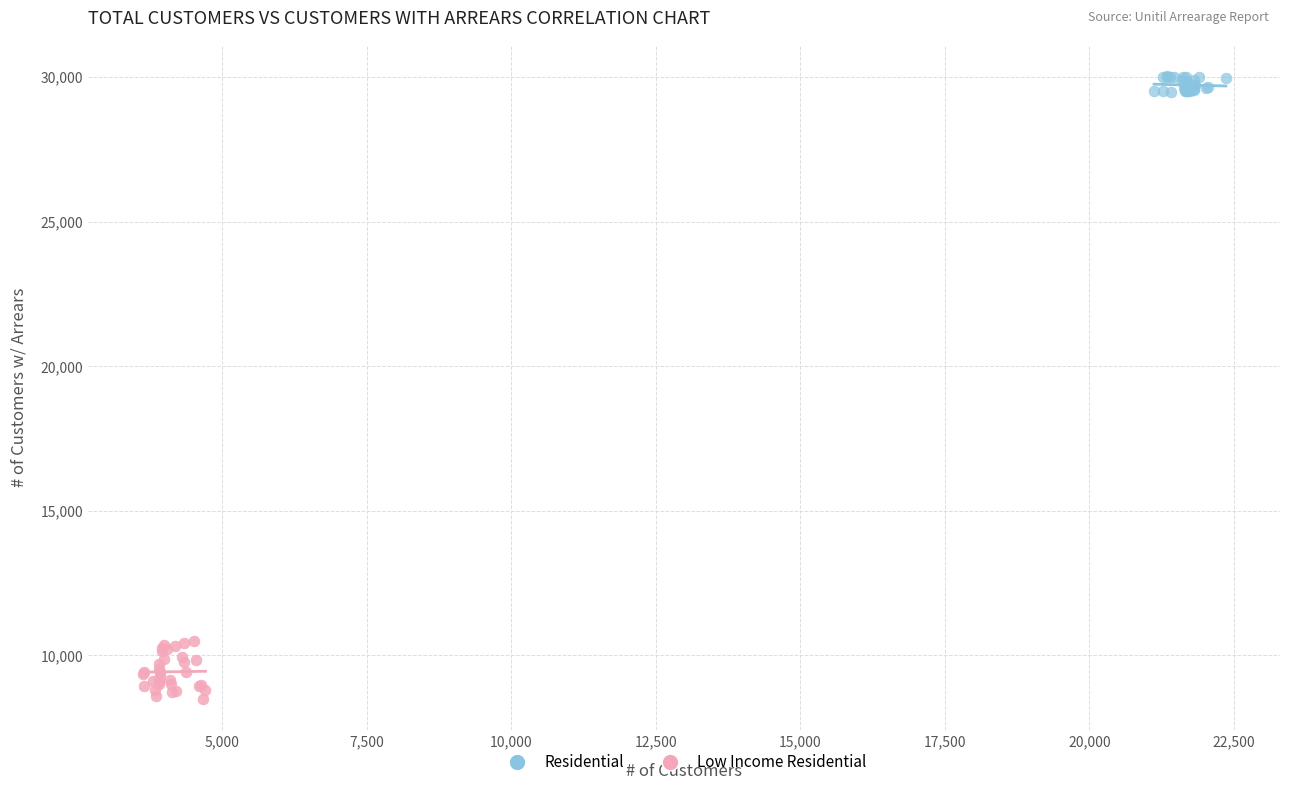

What are all the series names shown in the legend?

Residential, Low Income Residential